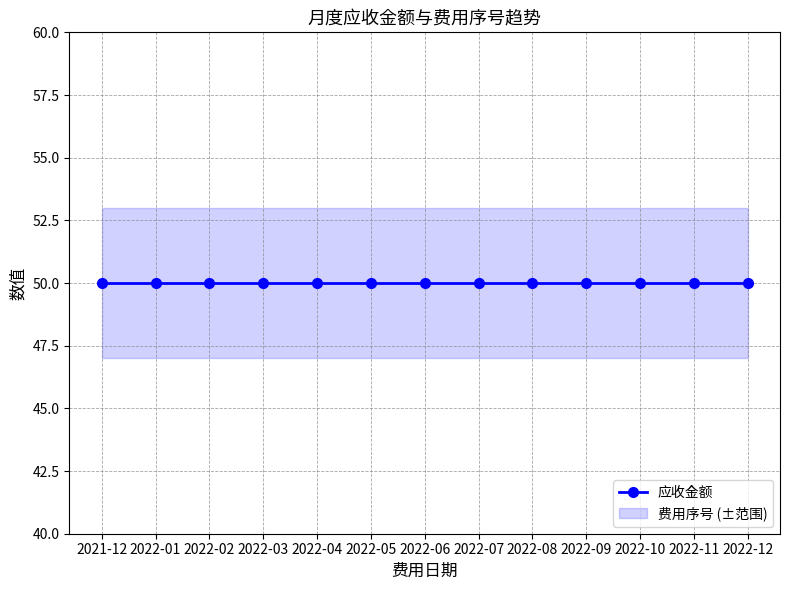

Rank the series at 2022-01 from lowest to highest value.

费用序号, 应收金额